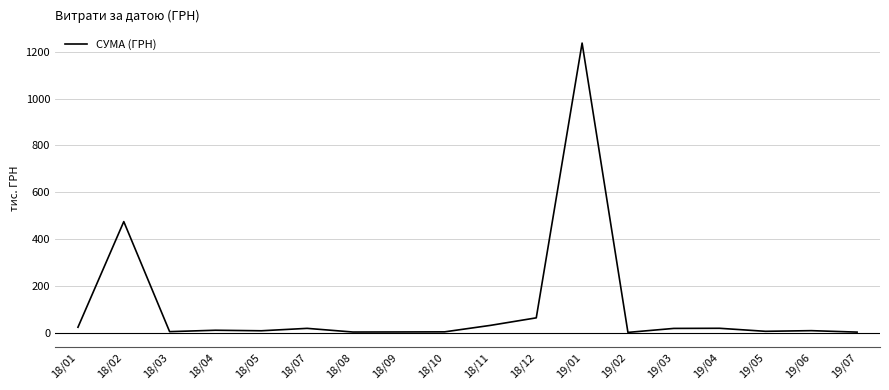

How many lines are shown in the chart?

1